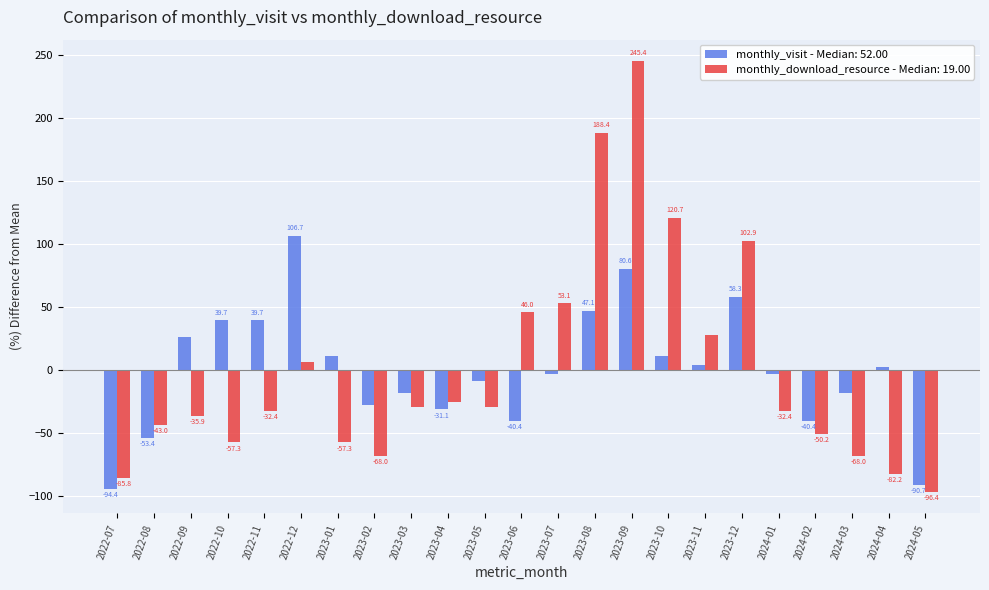

How many values in the monthly_visit - Median: 52.00 series are below -3?

12